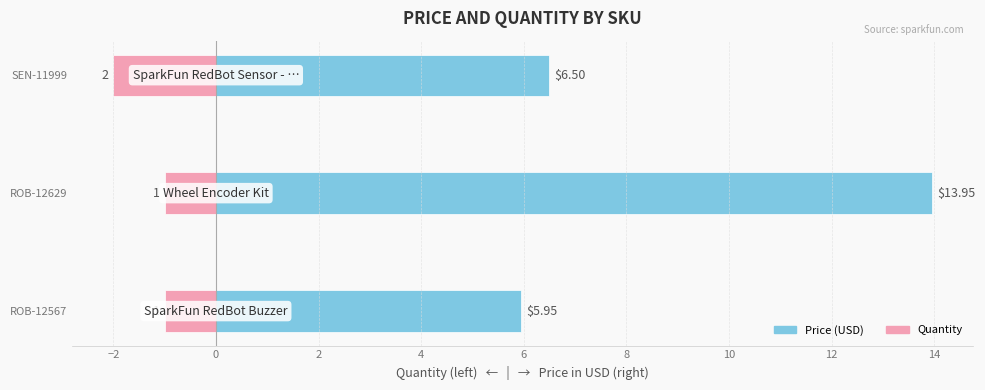

How many series are shown in this chart?

2